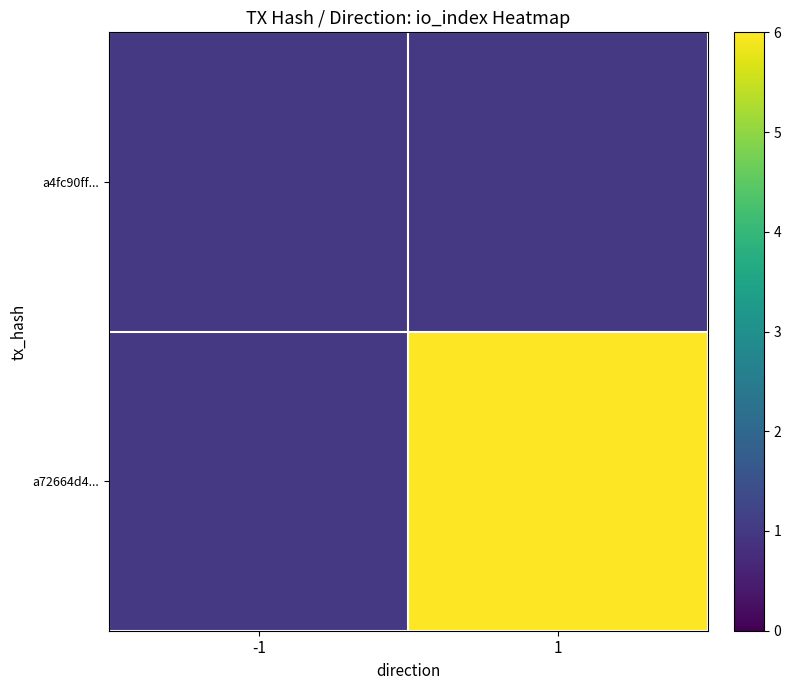

Reading left to right, extract all data points from this chart.

a4fc90ff...: -1=1	1=1
a72664d4...: -1=1	1=6